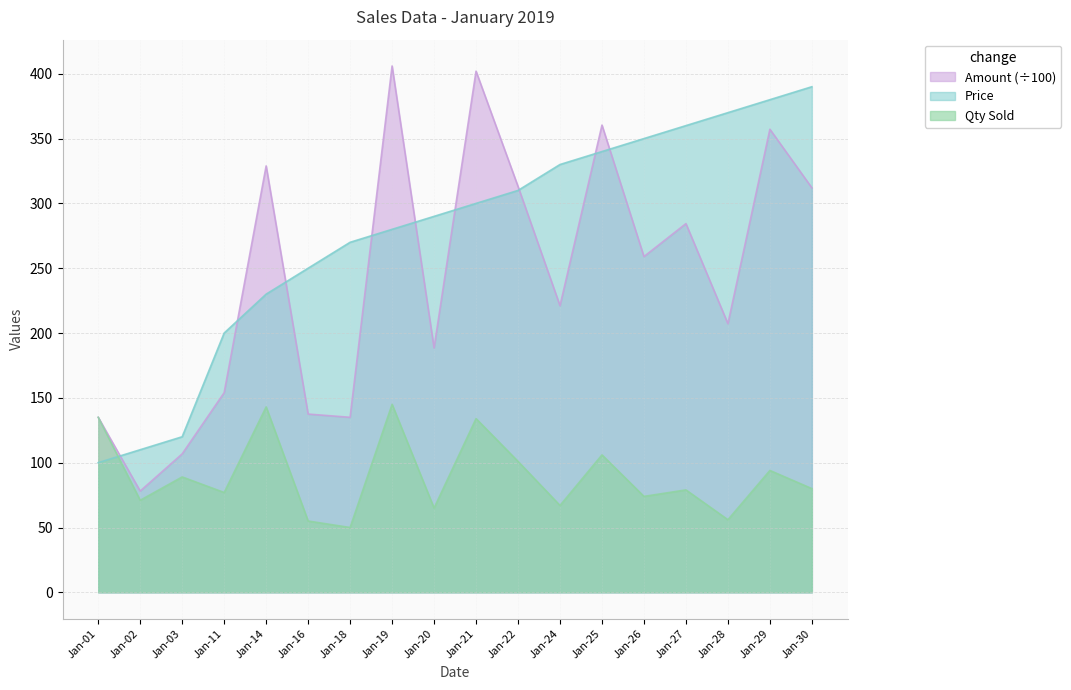

Where is Price nearest to the value 245?

Jan-16